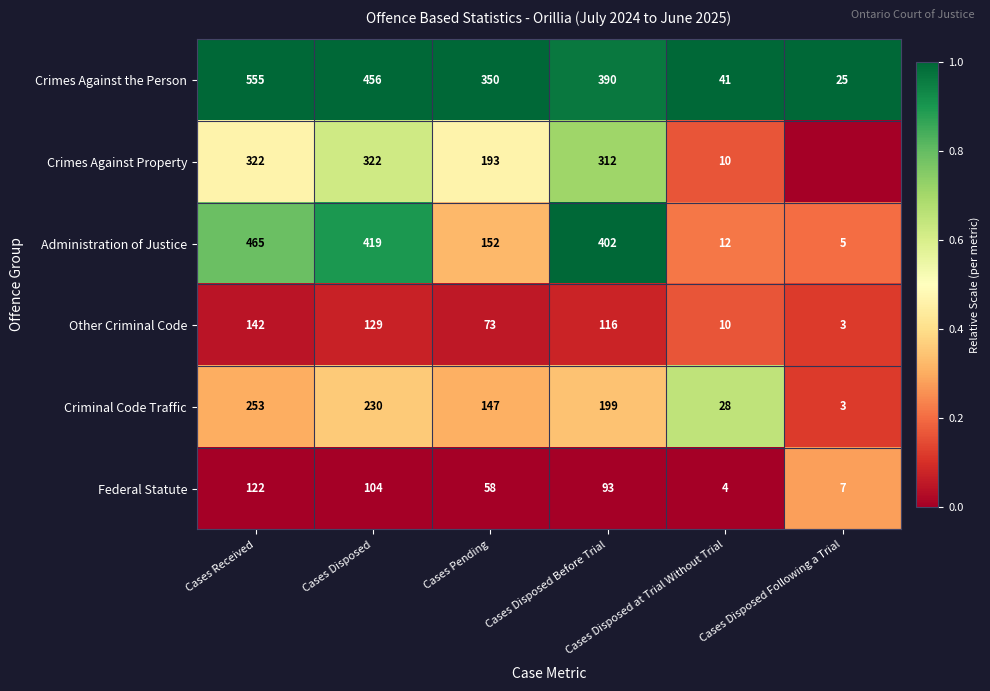

At how many categories does at least one series exceed 0?

6